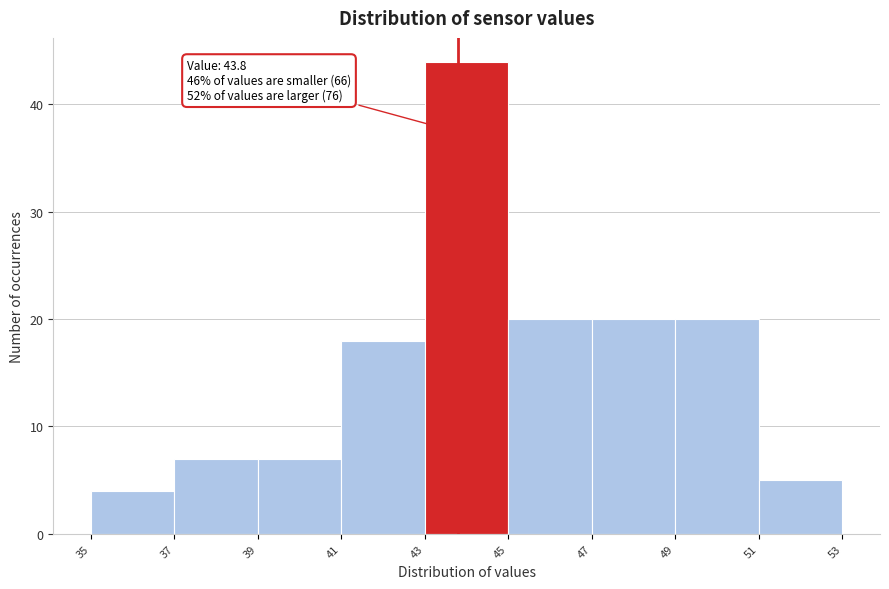

Which range on the x-axis has the tallest bar?

43 to 45